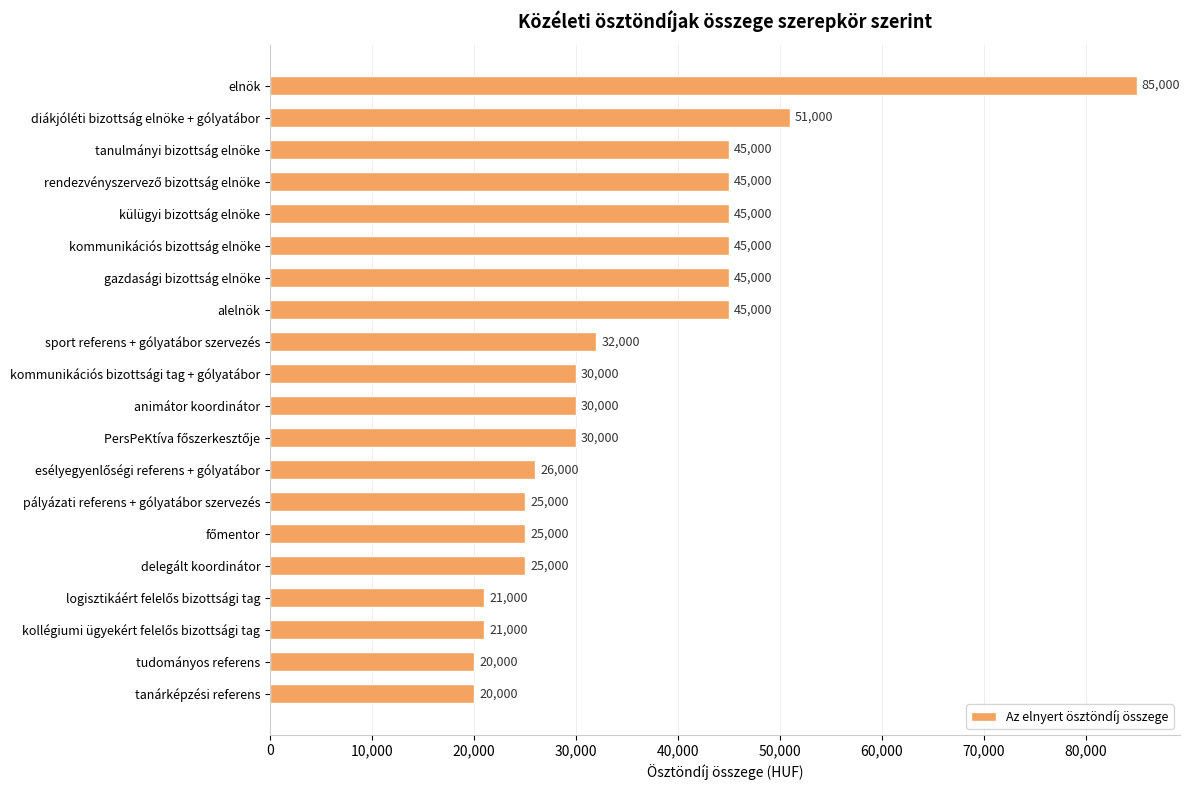

Reading bottom to top, transcribe all the data shown in this chart.

20000	20000	21000	21000	25000	25000	25000	26000	30000	30000	30000	32000	45000	45000	45000	45000	45000	45000	51000	85000